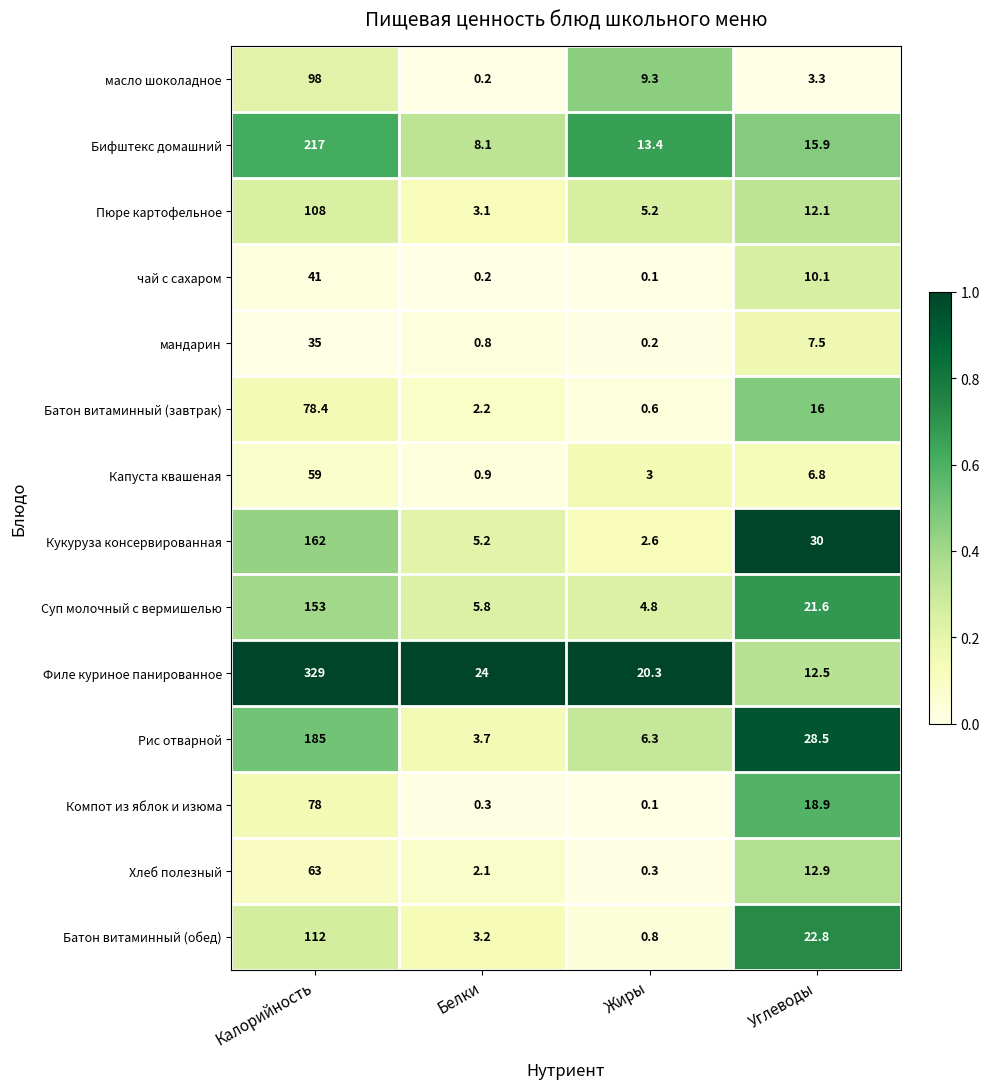

Is it true that чай с сахаром equals 0.2 at Белки?

True